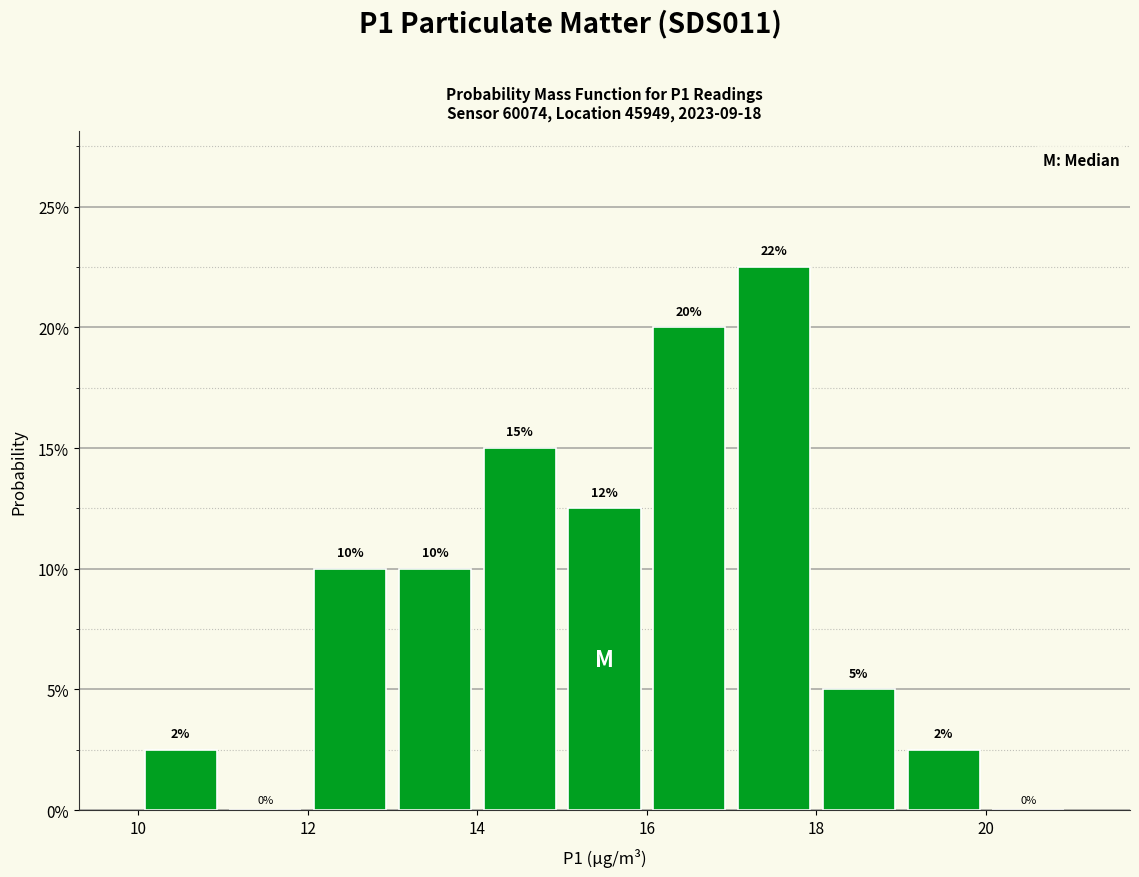

Which range on the x-axis has the tallest bar?

17 to 18